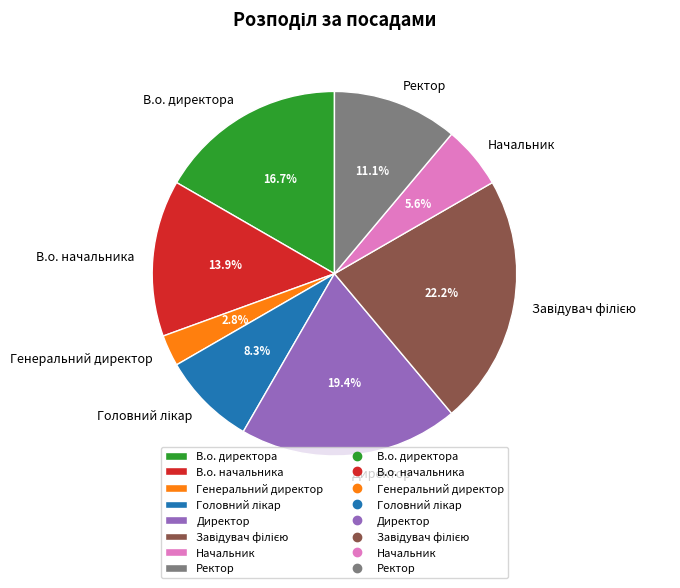

Is the sum of Генеральний директор and В.о. директора greater than half?

No